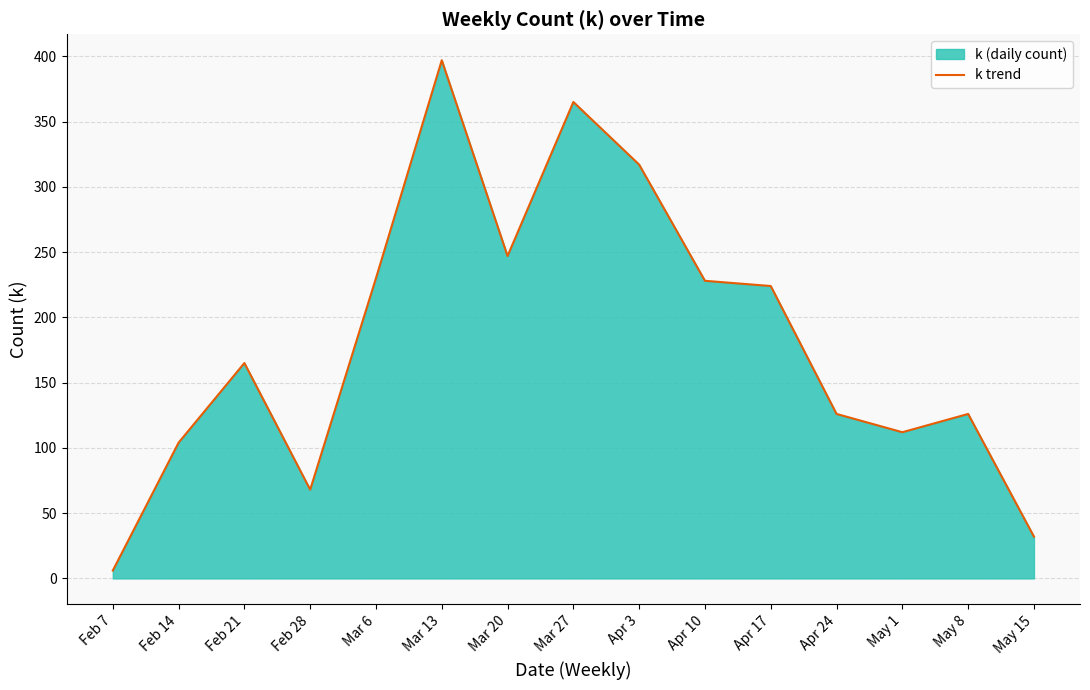

Approximately how many times larger is the value at Apr 10 compared to Mar 13?

0.6